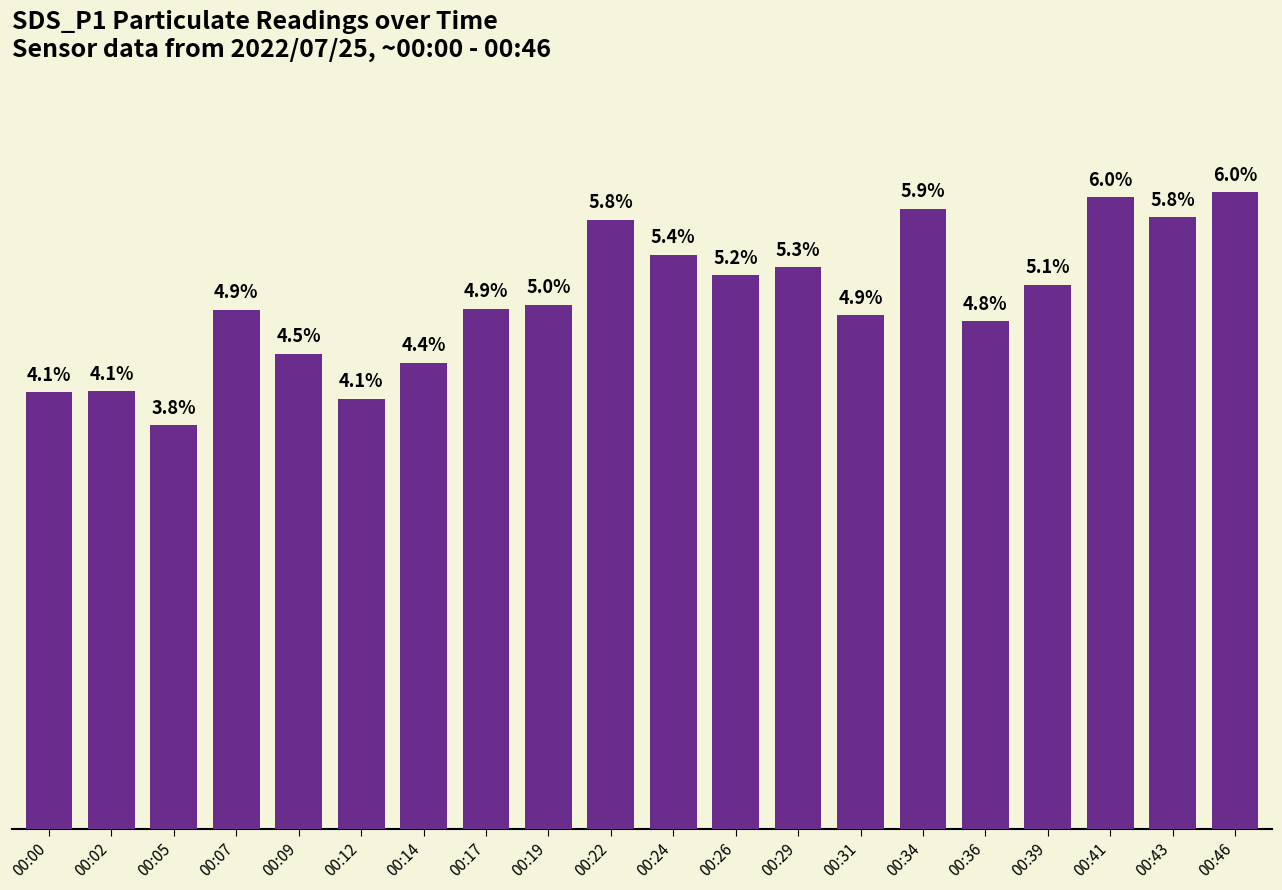

What is the change in value from 00:09 to 00:36?

+0.7